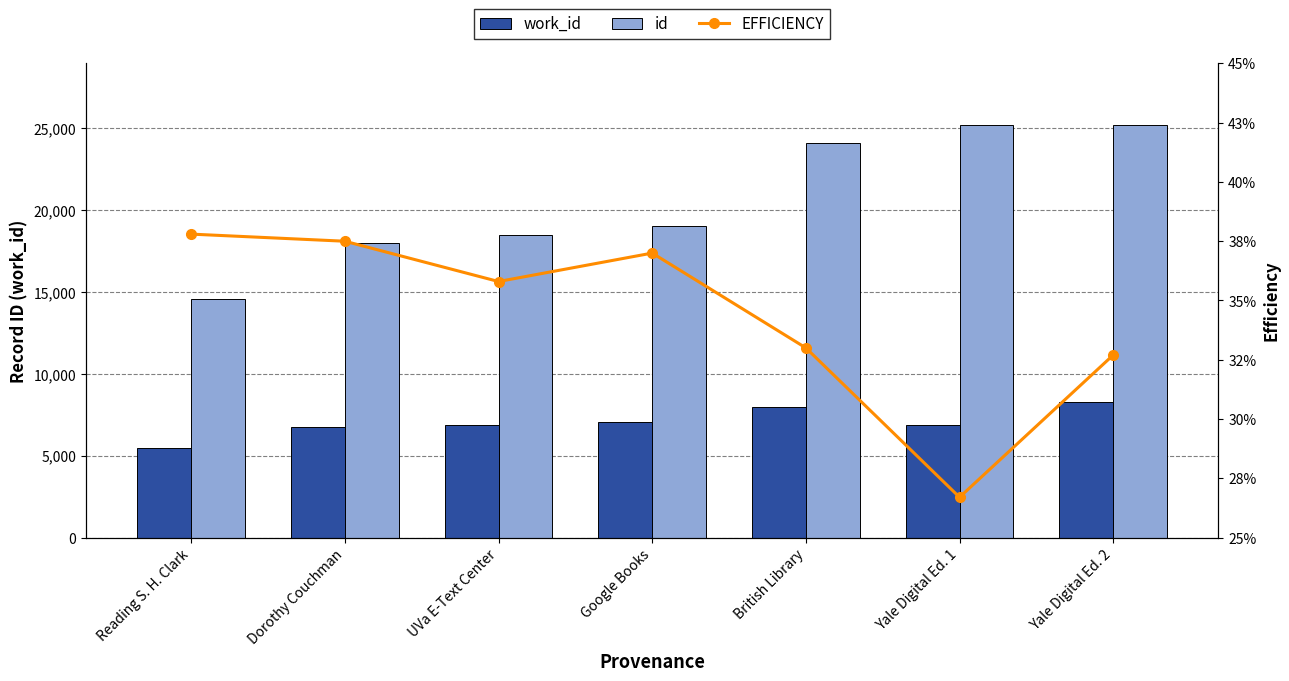

What is the label of the 2nd bar from the left?

Dorothy Couchman